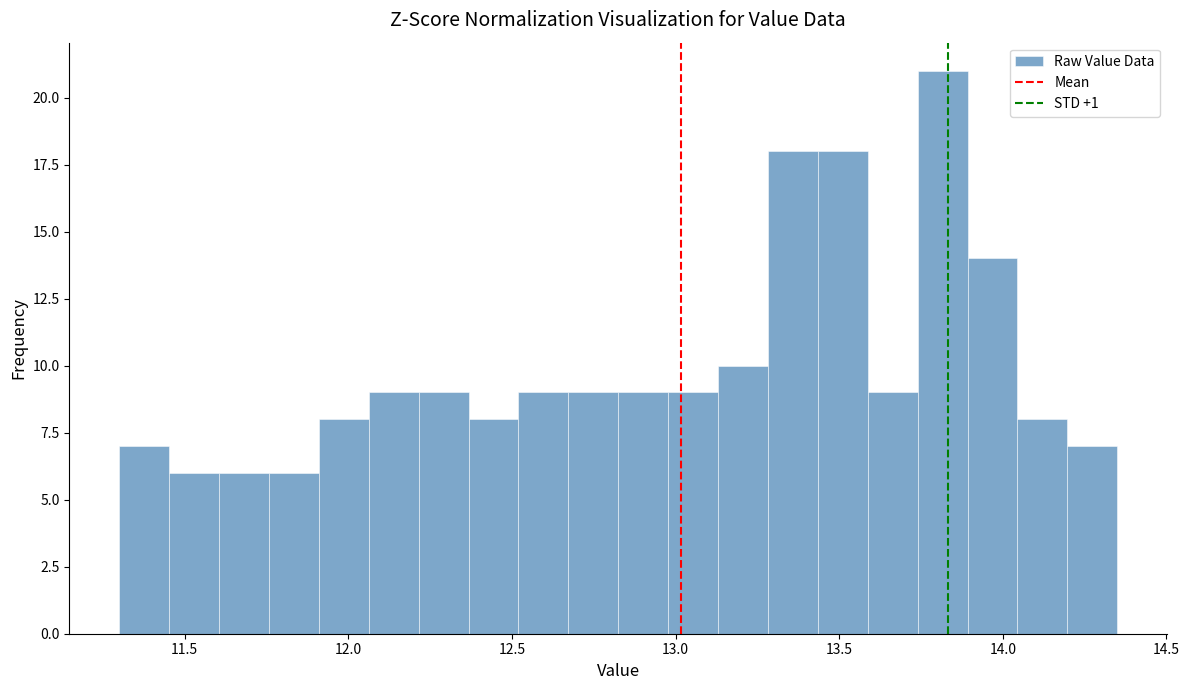

Read against the x-axis, roughly where is the centre of the tallest bar?

13.80